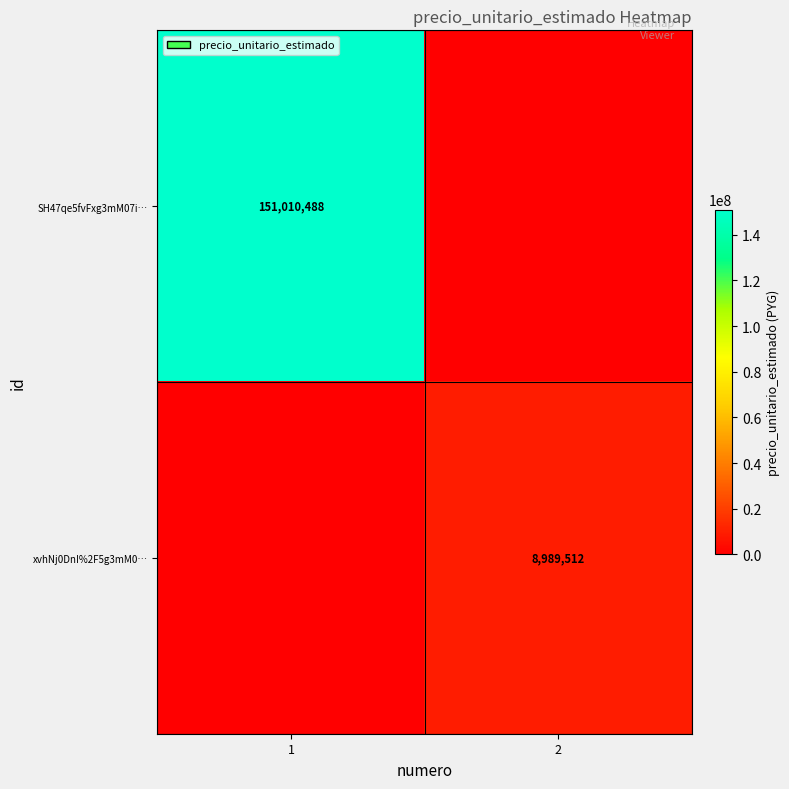

The xvhNj0DnI%2F5g3mM0… series shows 12798317 at 2. True or false?

False